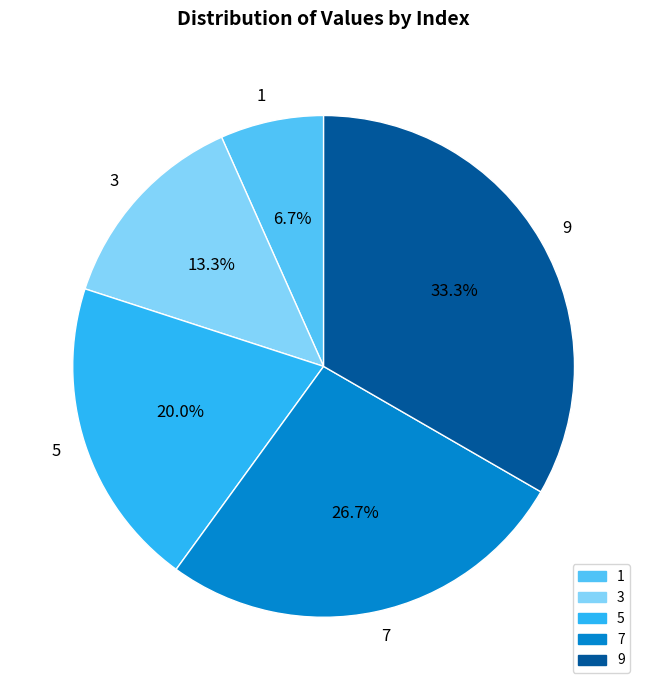

To the nearest percent, what is the combined percentage of 5 and 3?

33%